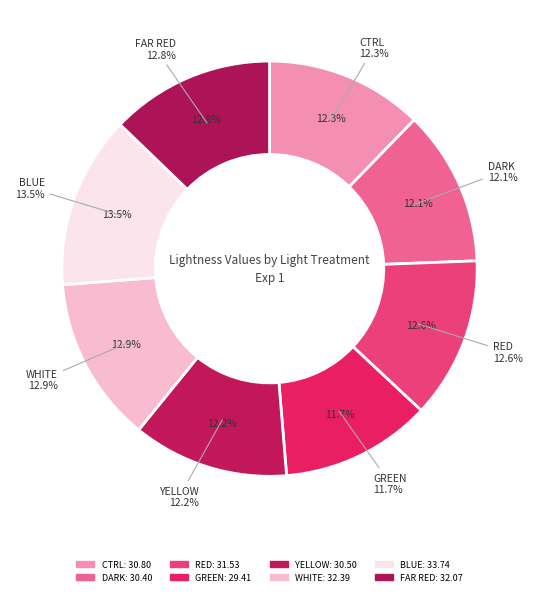

Is DARK the majority of the pie?

No